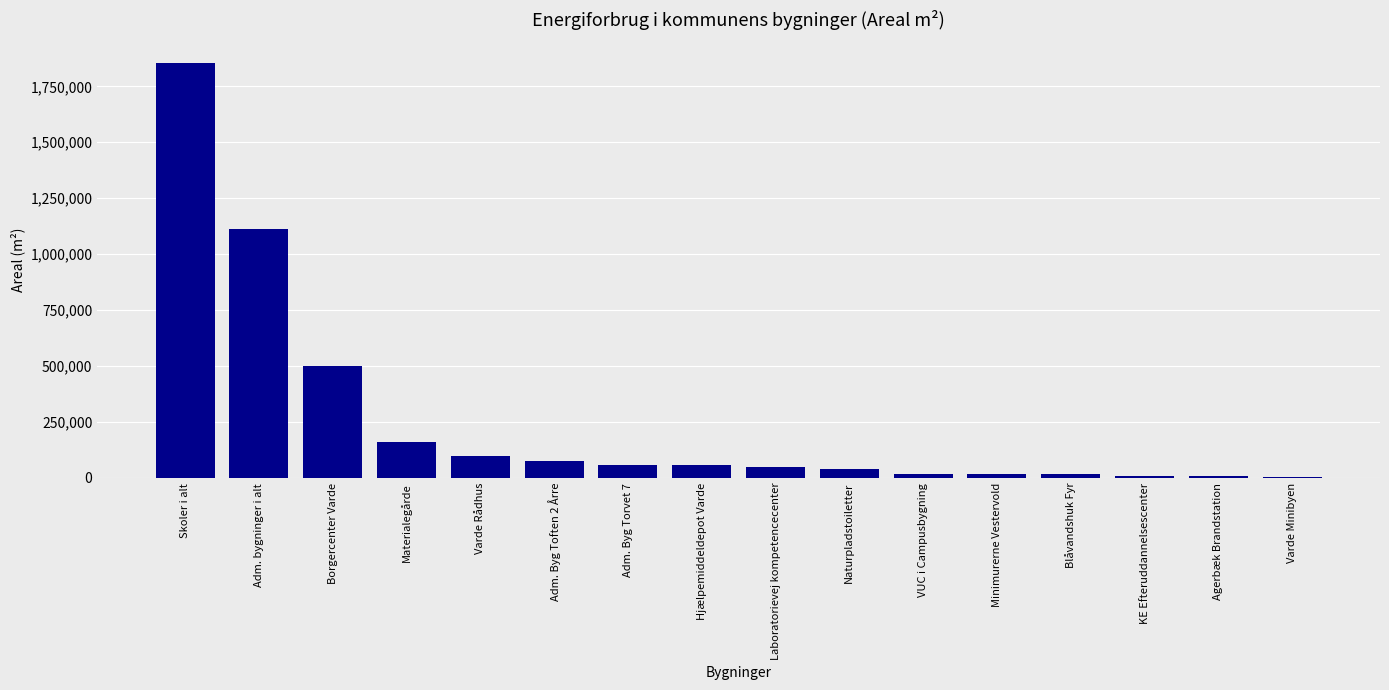

True or false: the data shows 161596.0 at Varde Rådhus.

False